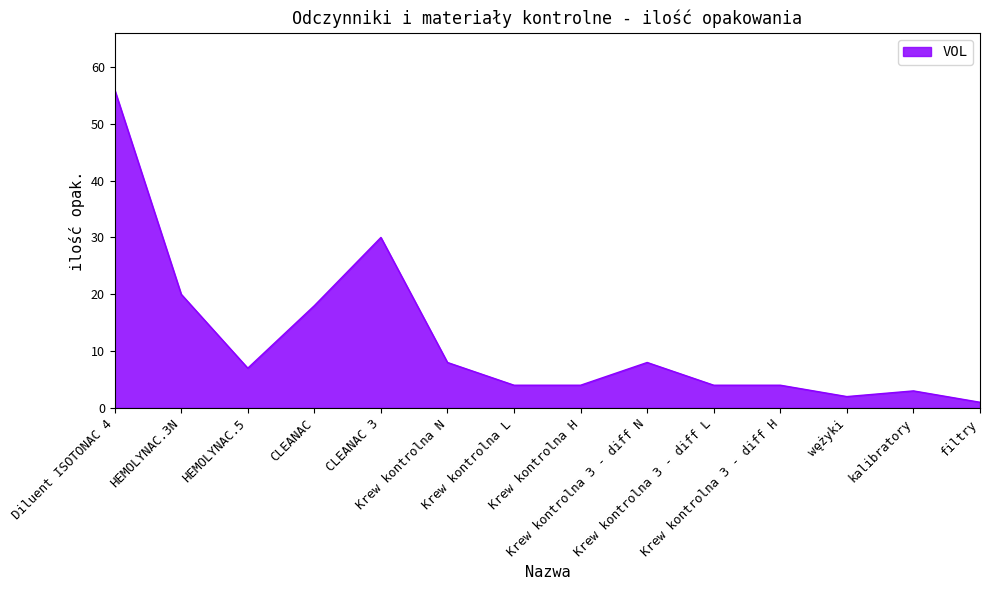

Where is the first local maximum?

CLEANAC 3